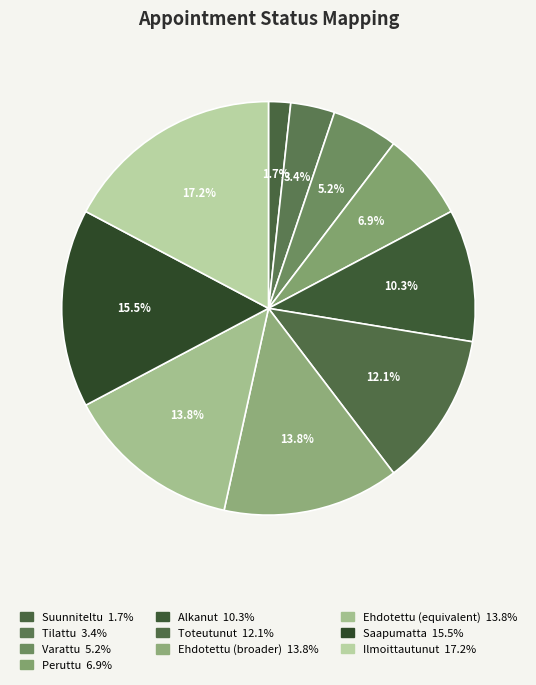

Which slice is the largest?

Ilmoittautunut